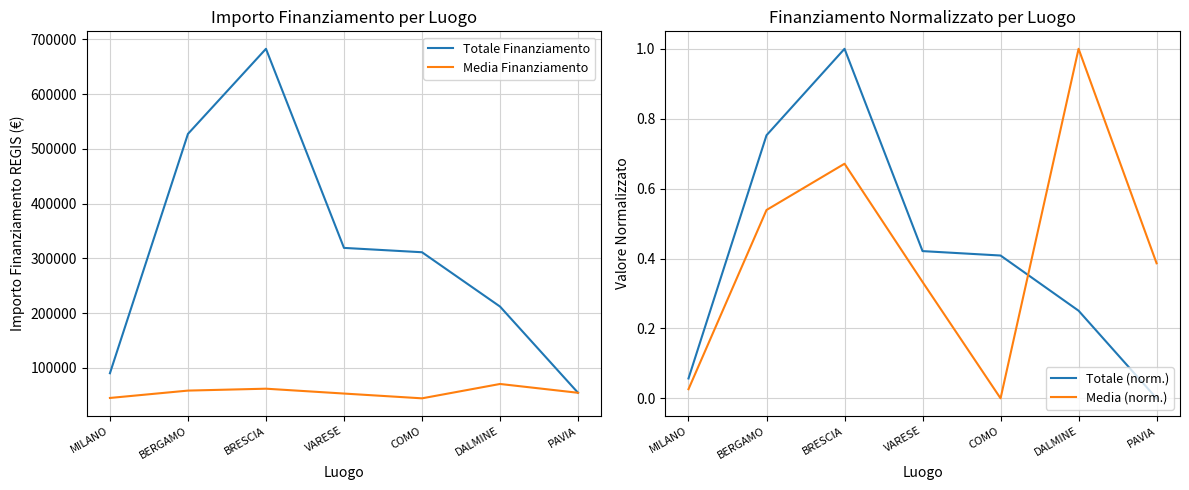

How many data points does each series have?

7